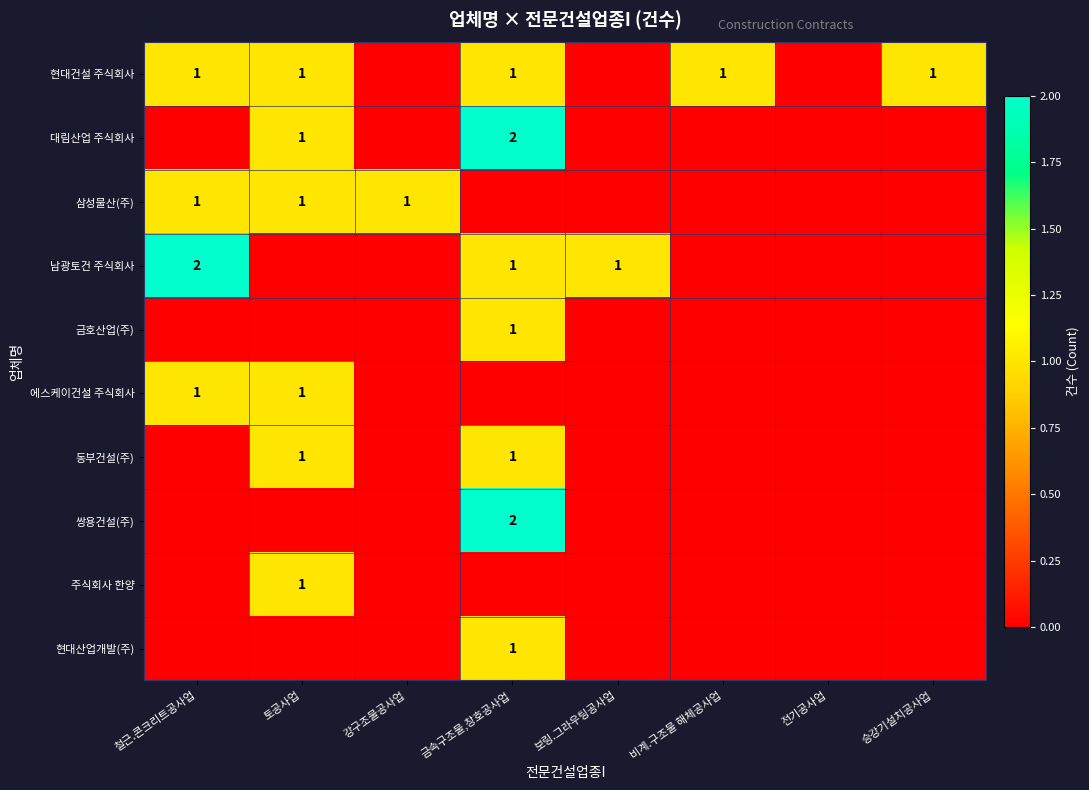

At which category is the sum across all series the highest?

금속구조물,창호공사업